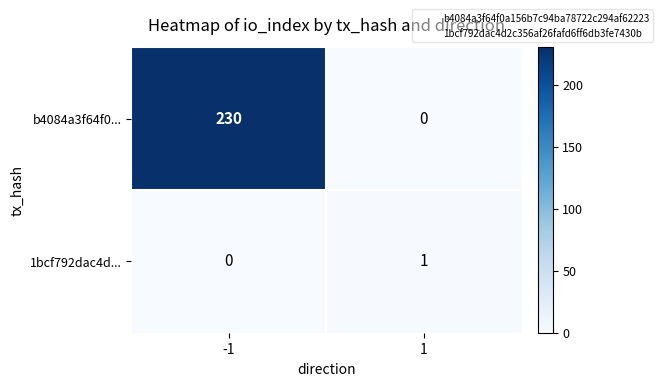

Which series has the widest spread of values?

b4084a3f64f0...